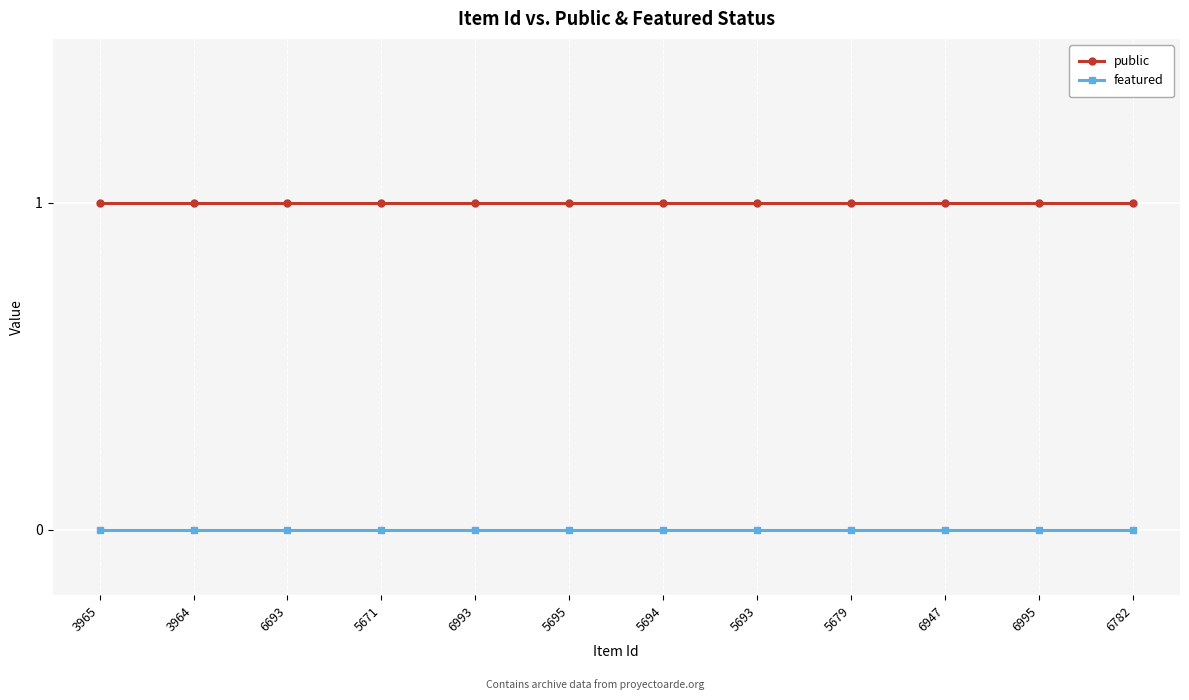

What is the value of the public point at the 3rd from the left?

1